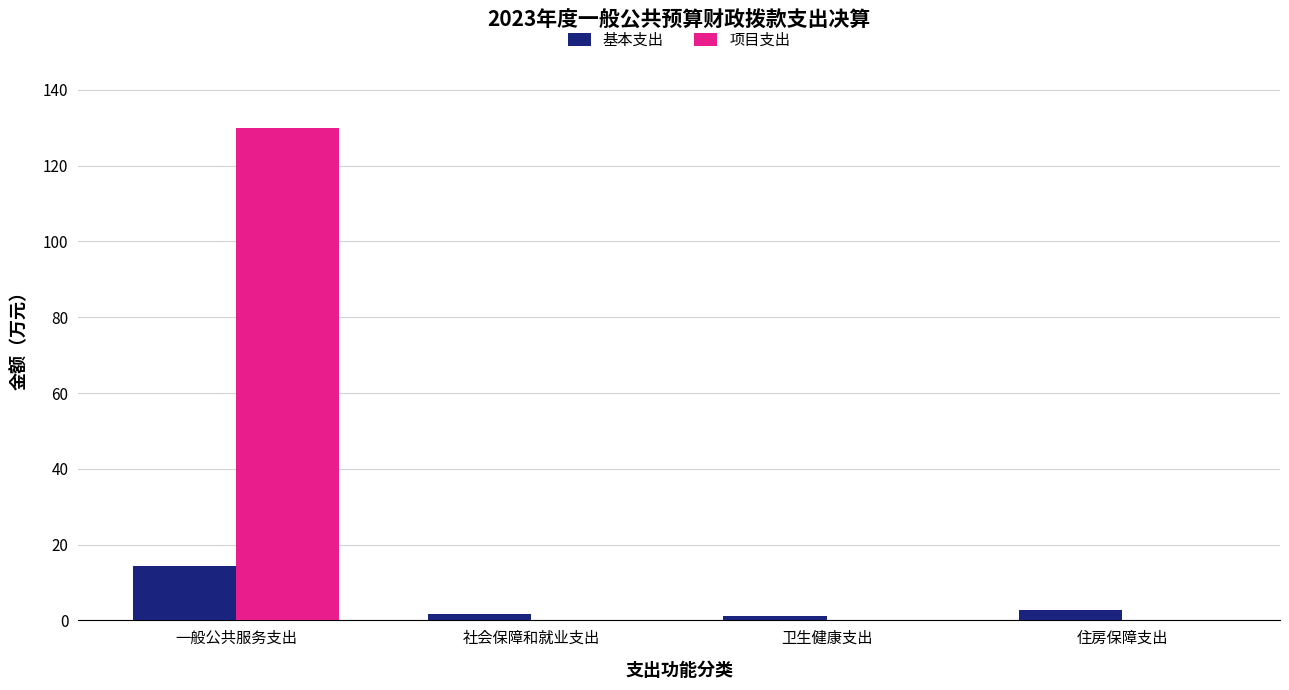

Count the number of data series in this chart.

2